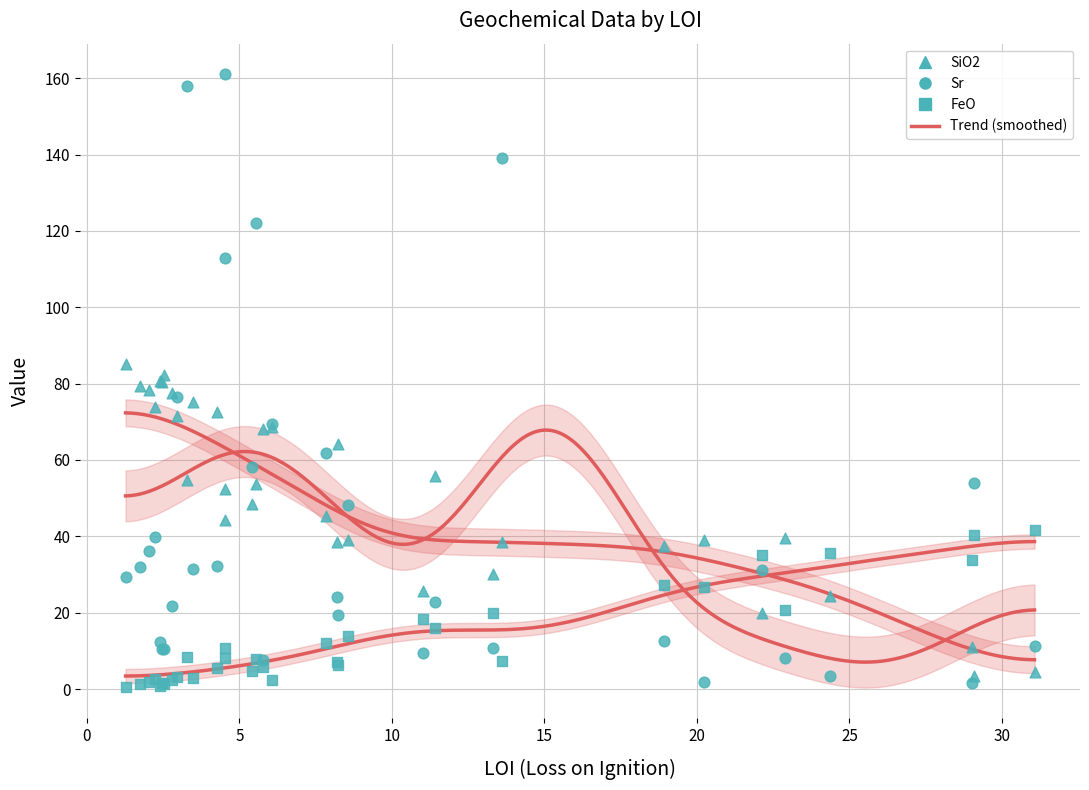

At which category is the sum across all series the highest?

3.29